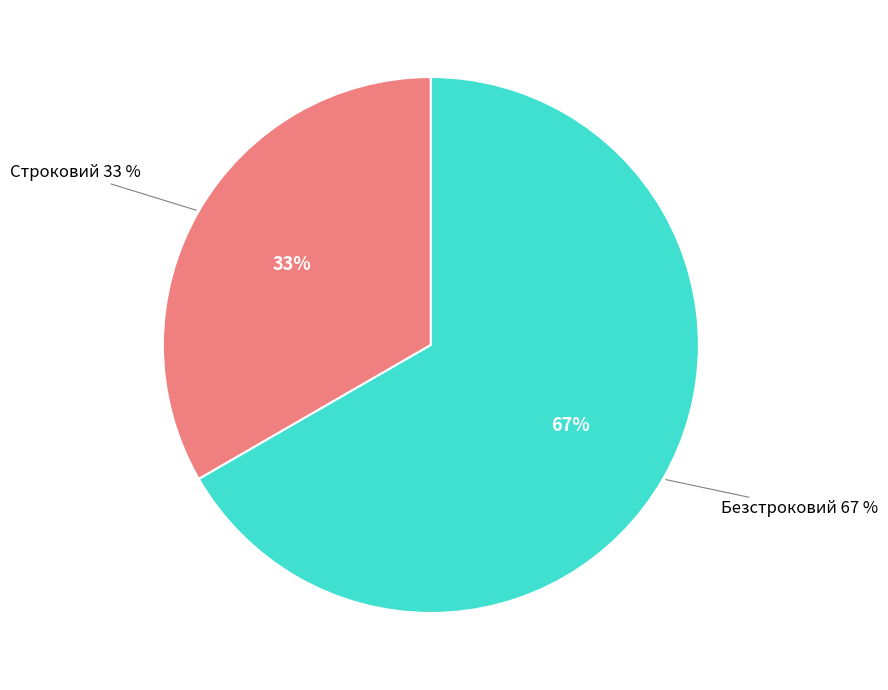

To the nearest percent, what portion does Безстроковий represent?

67%